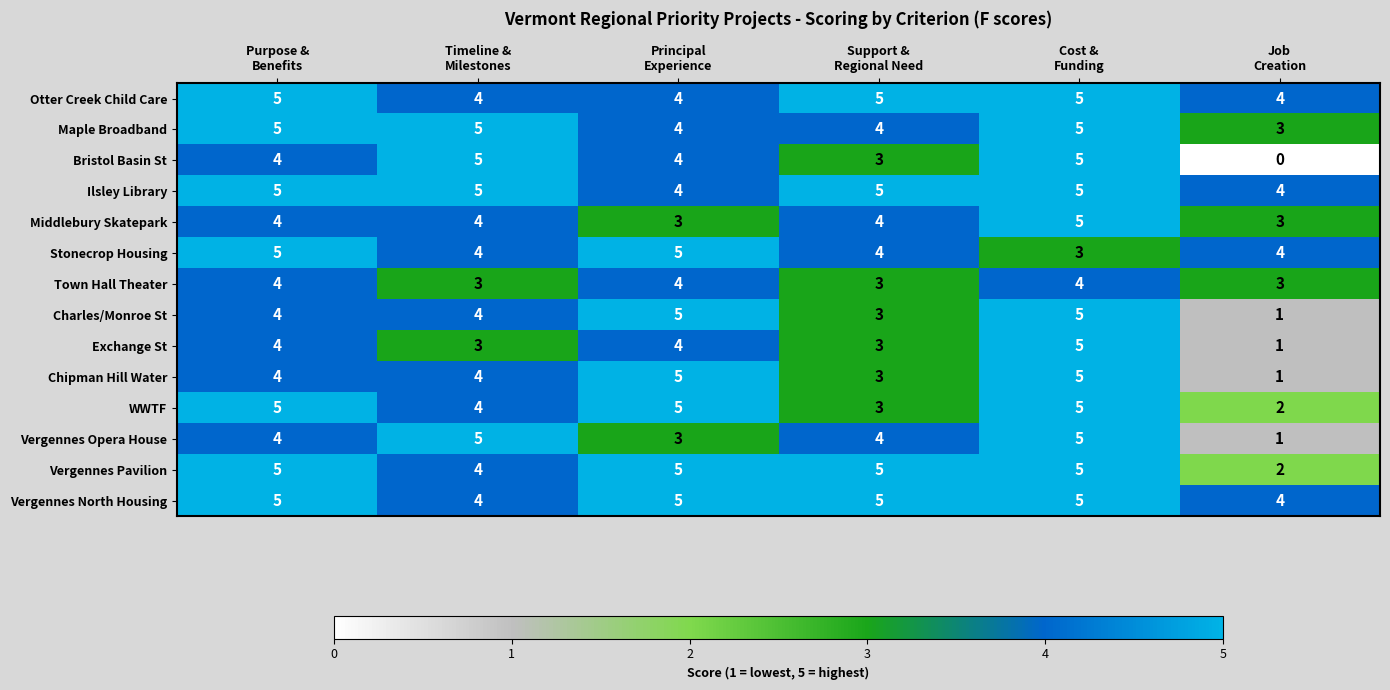

Which series changed the most between Timeline &
Milestones and Cost &
Funding?

Exchange St